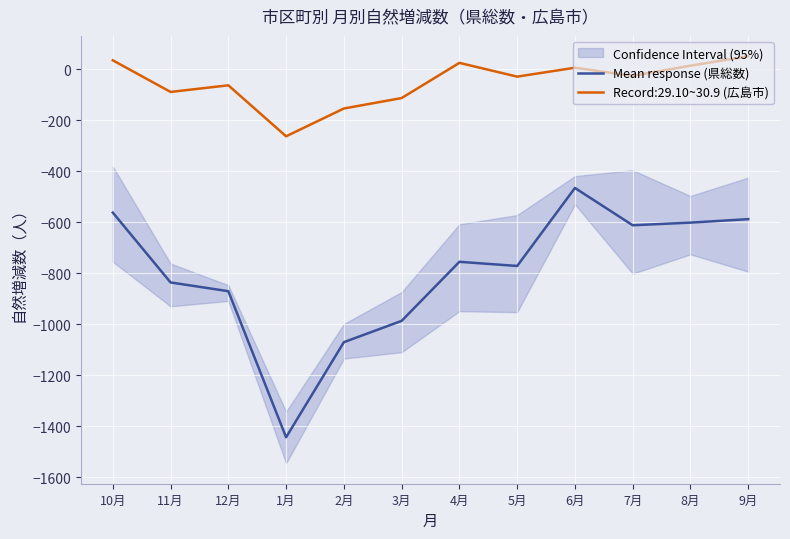

What is the sum of all values?

-9565.0